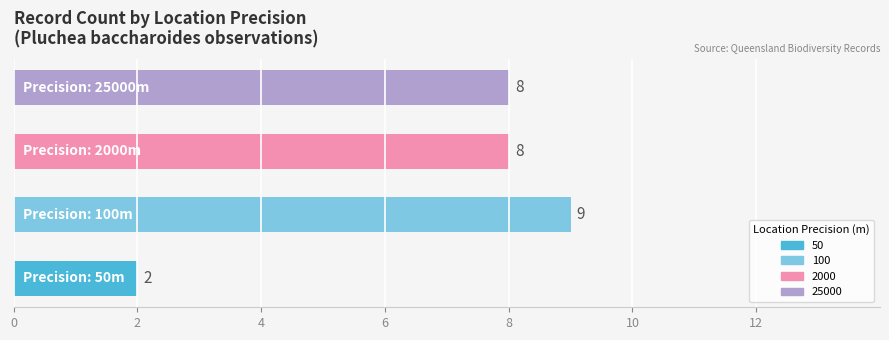

Reading bottom to top, transcribe all the data shown in this chart.

2	9	8	8